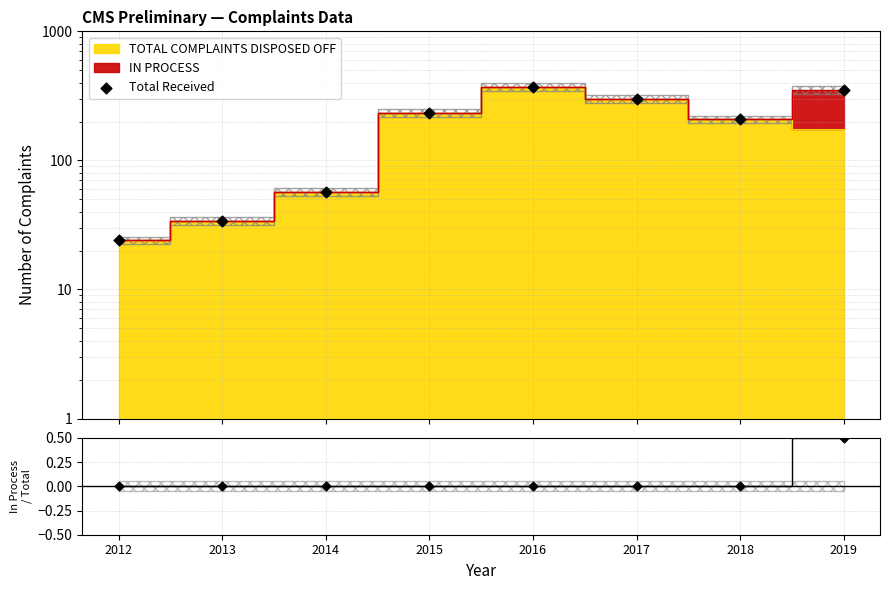

Between 2017 and 2014, which is larger?

2017